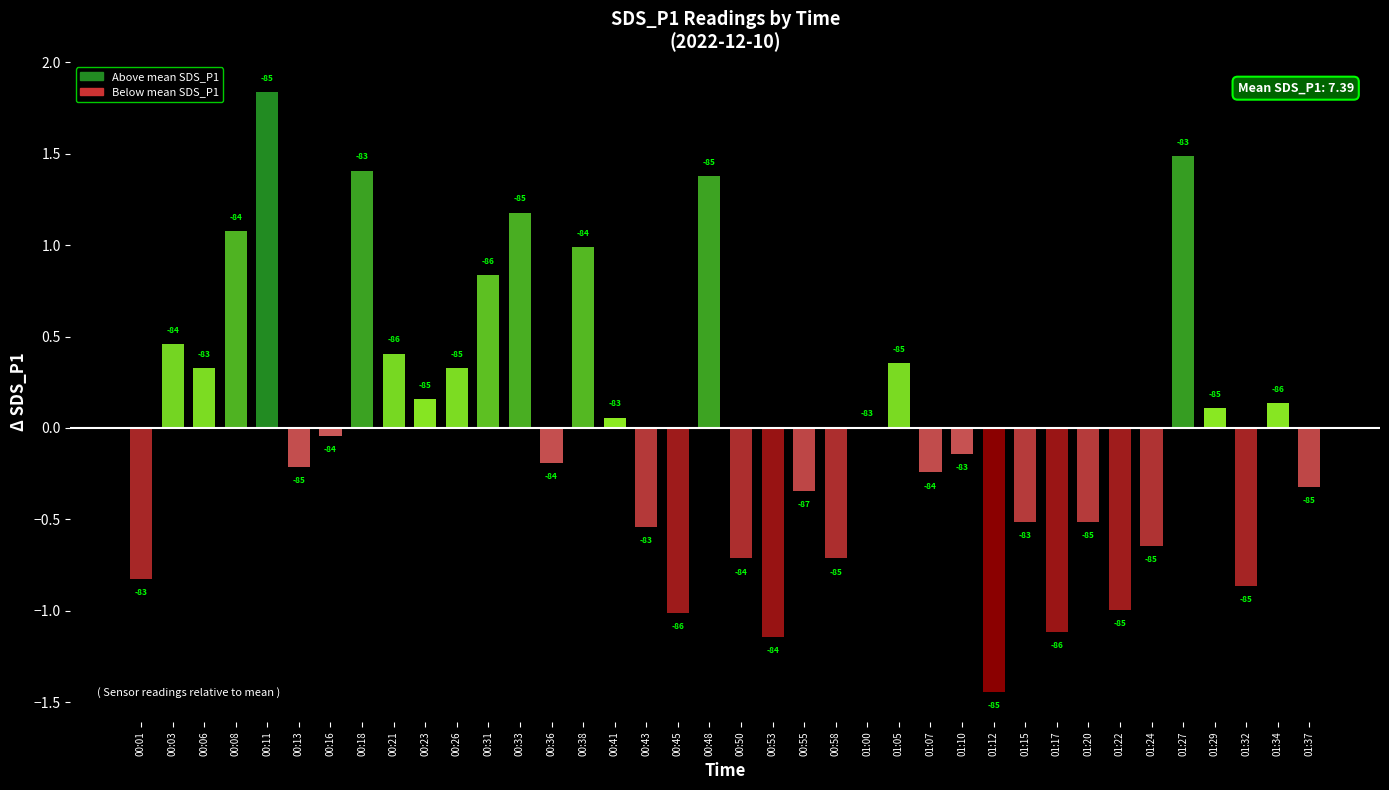

What is the difference between the maximum and minimum values?

3.3